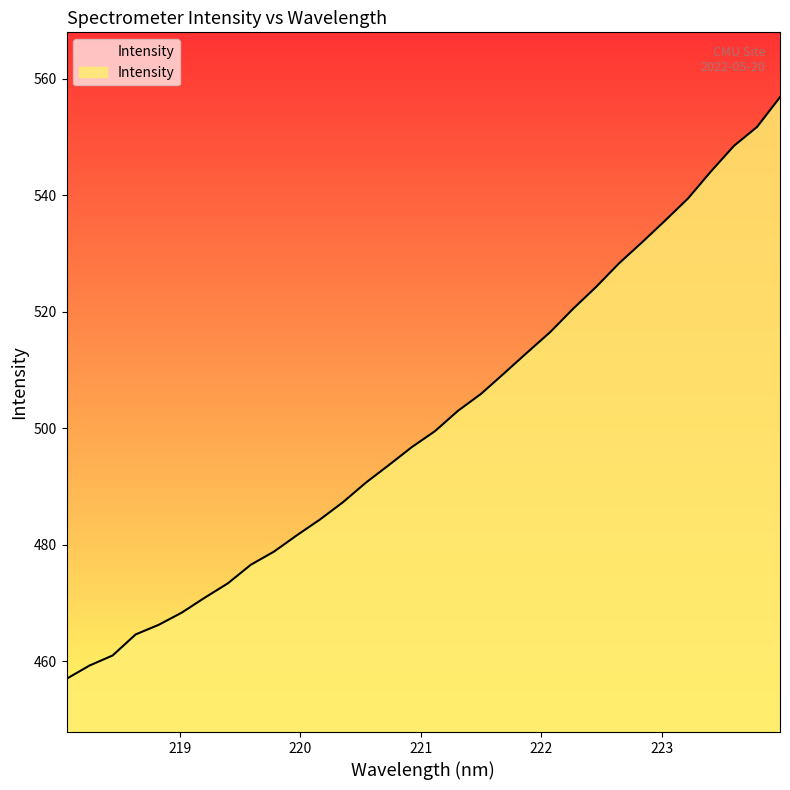

What is the greatest value displayed?

556.8